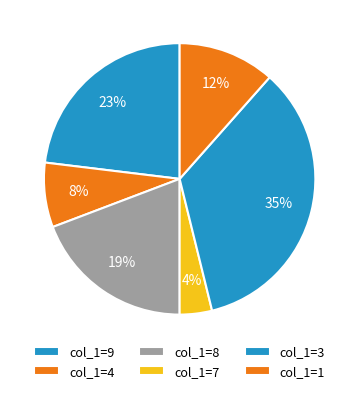

Is there any slice that represents more than half of the pie?

No